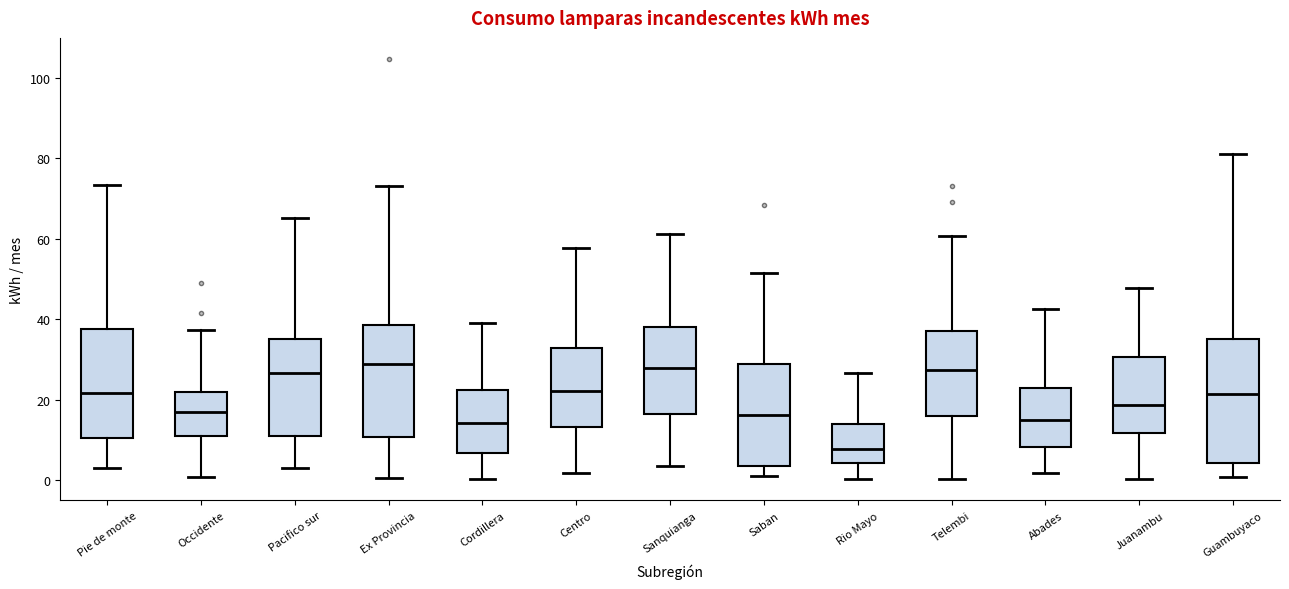

Reading left to right, transcribe this box plot: for each box, give where its median line is, the range the box spans, and where its two whiskers end, as read against the y-axis. The values are not printed on the chart, so give them approximately, as read against the axis.

Pie de monte: median 22, box 10 to 38, whiskers 4 to 74
Occidente: median 16, box 12 to 22, whiskers 0 to 38
Pacifico sur: median 26, box 10 to 36, whiskers 4 to 66
Ex Provincia: median 28, box 10 to 38, whiskers 0 to 74
Cordillera: median 14, box 6 to 22, whiskers 0 to 40
Centro: median 22, box 14 to 32, whiskers 2 to 58
Sanquianga: median 28, box 16 to 38, whiskers 4 to 62
Saban: median 16, box 4 to 28, whiskers 2 to 52
Rio Mayo: median 8, box 4 to 14, whiskers 0 to 26
Telembi: median 28, box 16 to 36, whiskers 0 to 60
Abades: median 14, box 8 to 22, whiskers 2 to 42
Juanambu: median 18, box 12 to 30, whiskers 0 to 48
Guambuyaco: median 22, box 4 to 36, whiskers 0 to 80